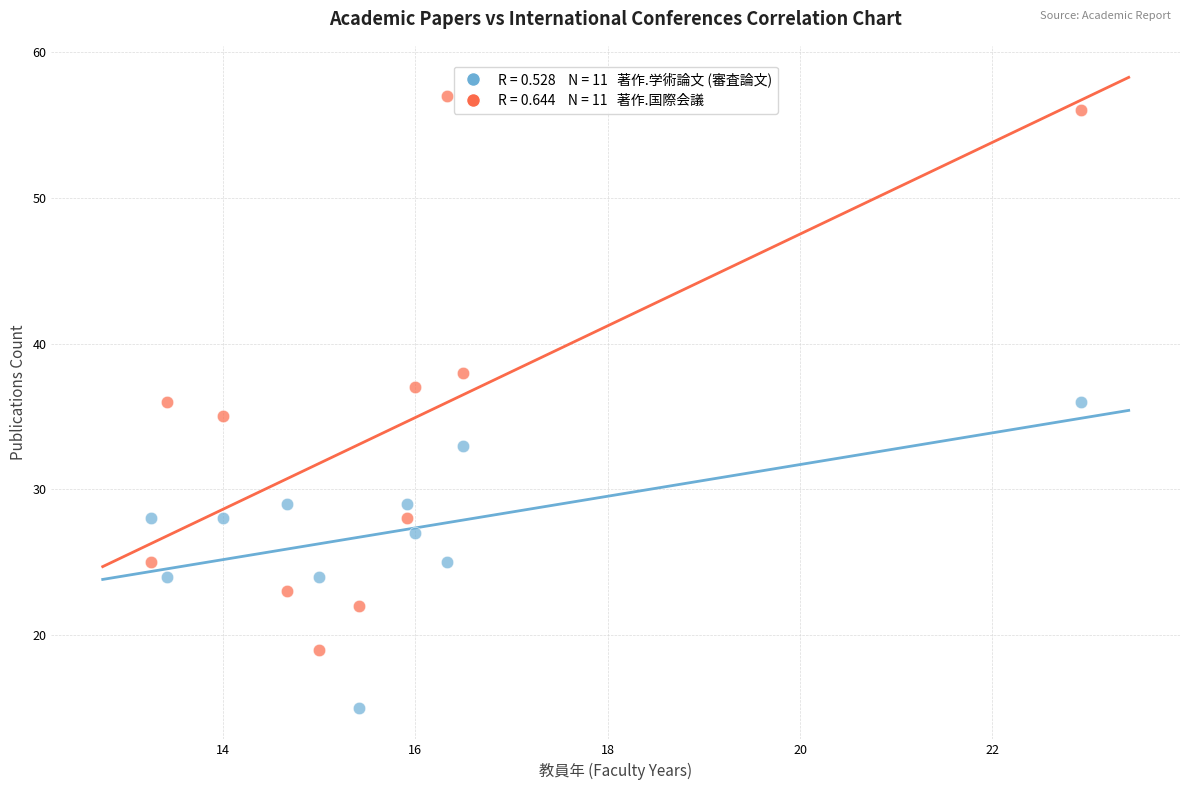

Across all data points, what is the range of Y values (max minus min)?

42